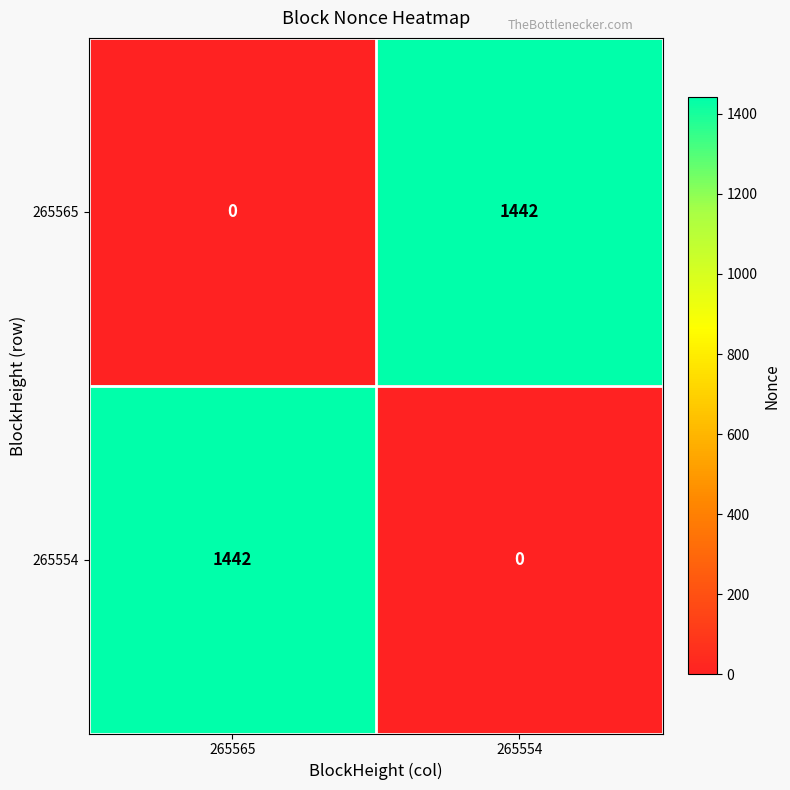

What is the difference between the highest and lowest values at 265565?

1442